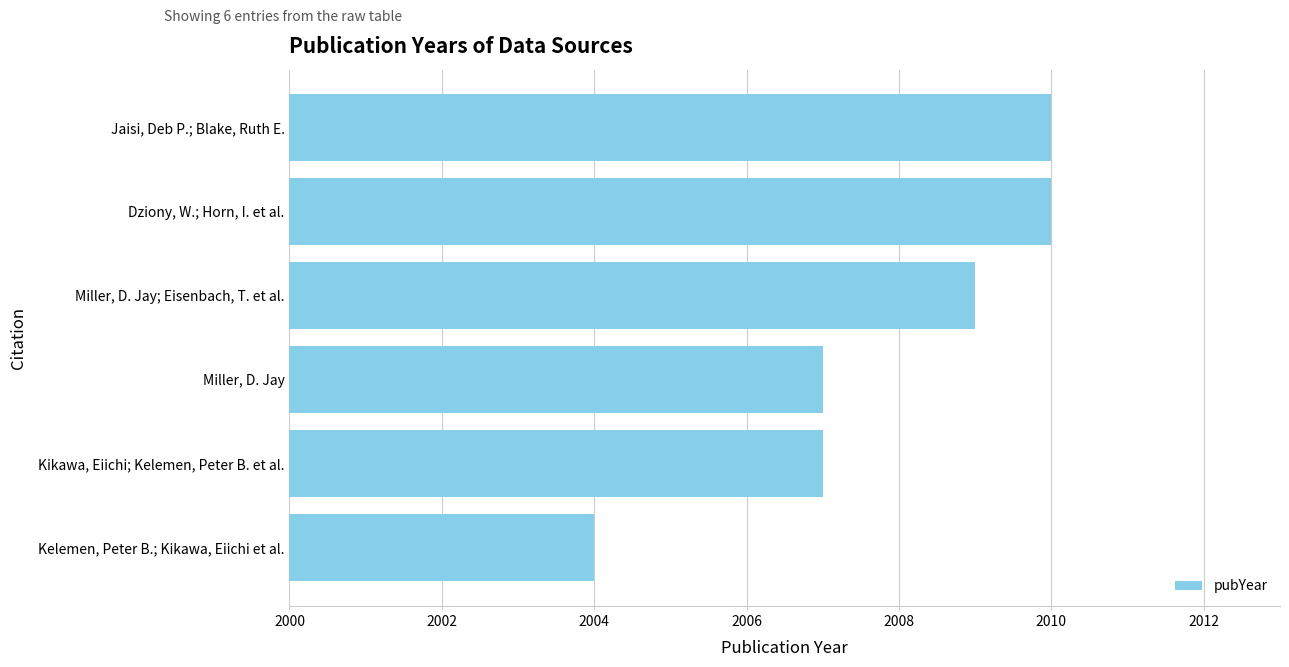

What is the ratio of the value at Jaisi, Deb P.; Blake, Ruth E. to the value at Kikawa, Eiichi; Kelemen, Peter B. et al.?

1.0